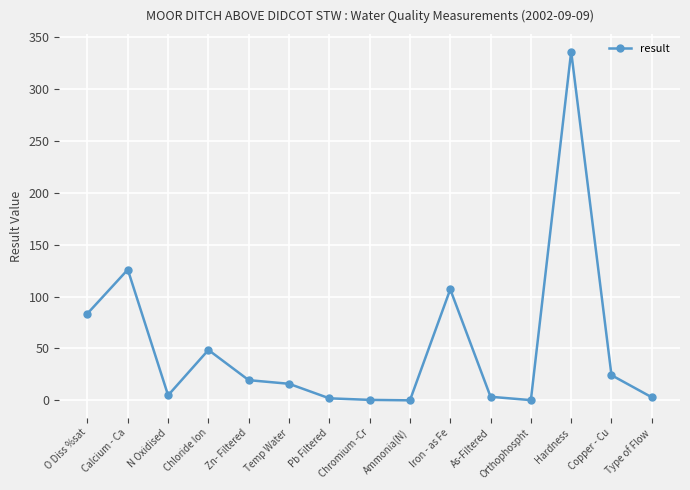

What is the label of the 4th point from the right?

Orthophospht